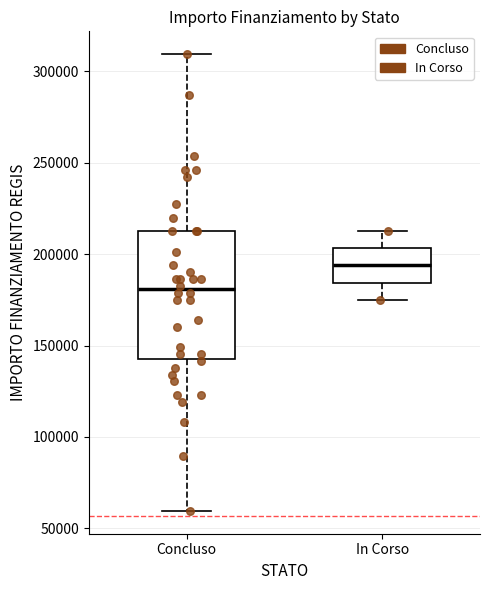

Reading left to right, transcribe this box plot: for each box, give where its median line is, the range the box spans, and where its two whiskers end, as read against the y-axis. The values are not printed on the chart, so give them approximately, as read against the axis.

Concluso: median 180000, box 145000 to 210000, whiskers 60000 to 310000
In Corso: median 195000, box 185000 to 205000, whiskers 175000 to 210000